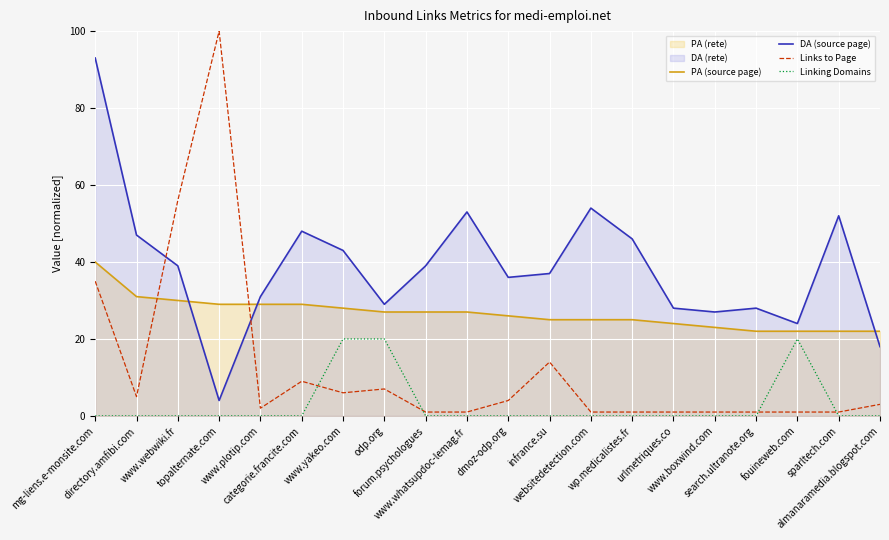

True or false: DA (source page) and Linking Domains cross at least once.

False